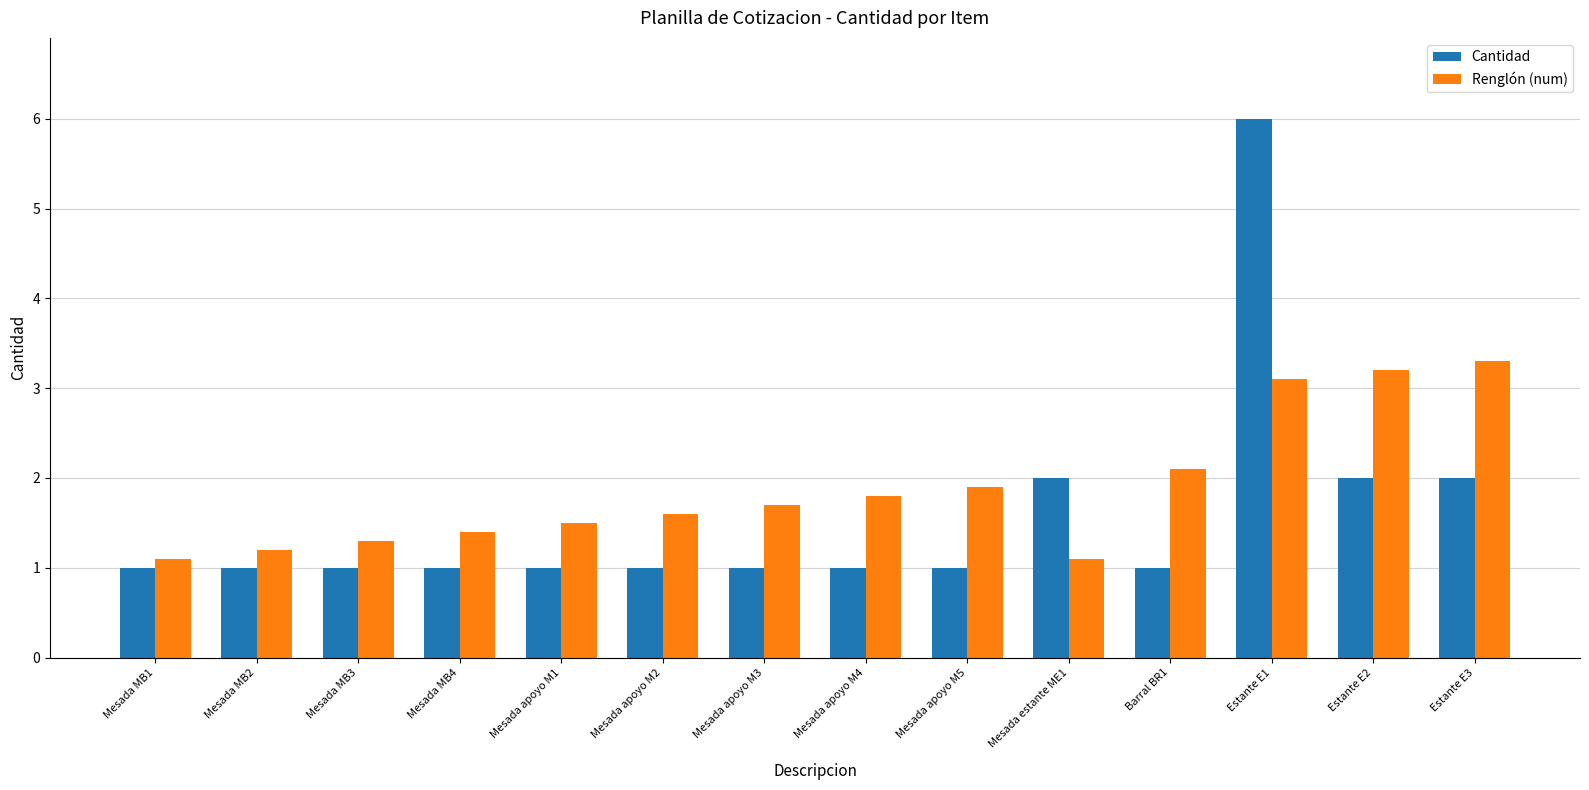

Which series has the largest total across all categories?

Renglón (num)